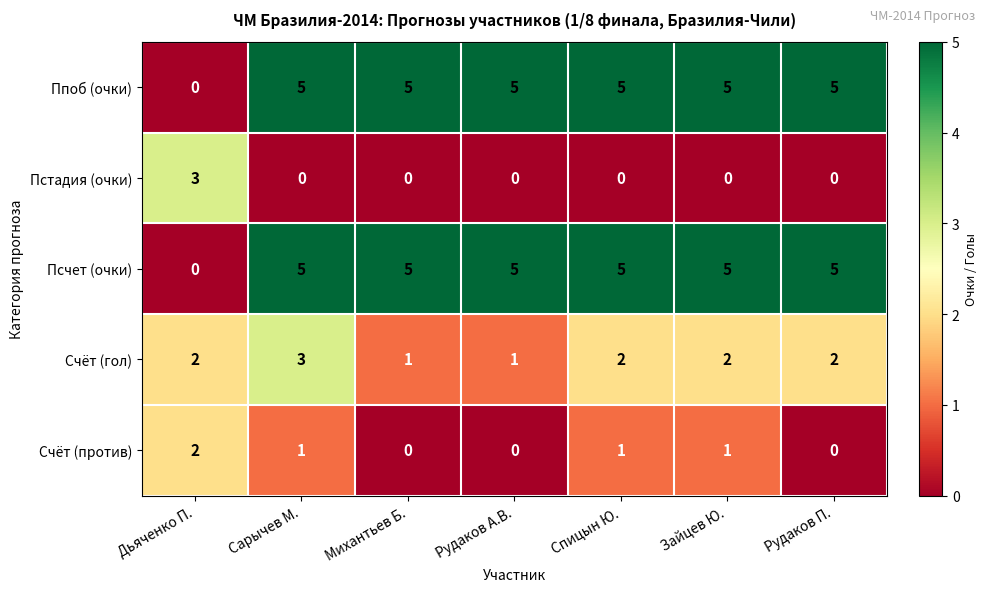

Count the Счёт (против) values in the range 0 to 1.

6